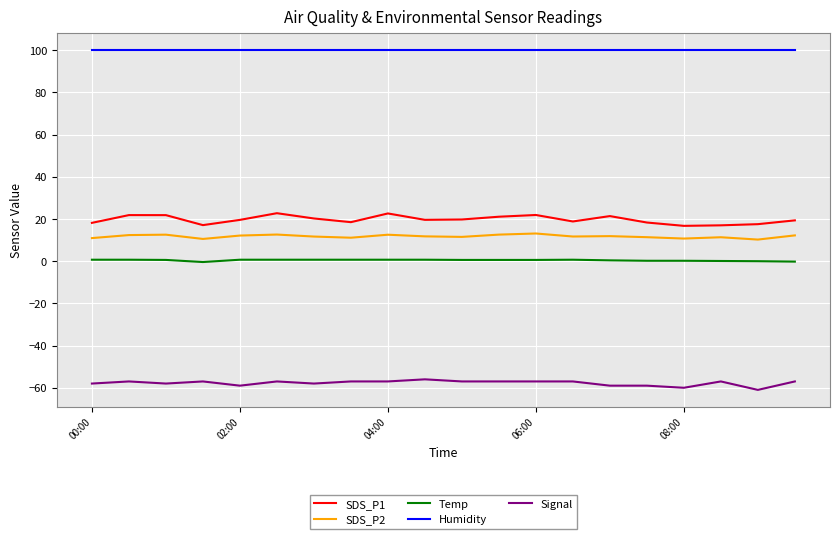

In SDS_P1, how many points are higher than both neighbors (excluding endpoints)?

5